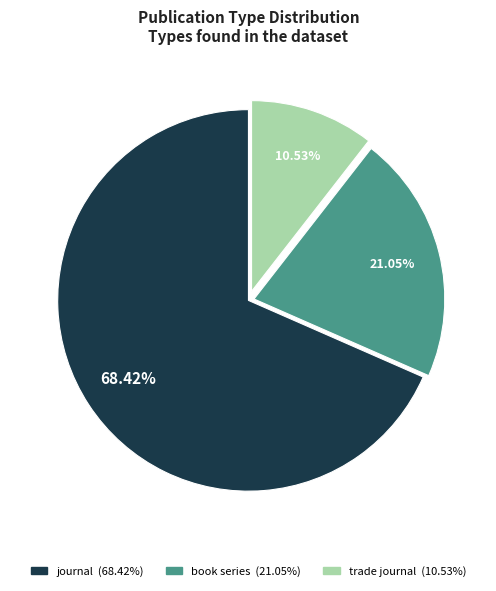

Between journal and book series, which is larger?

journal